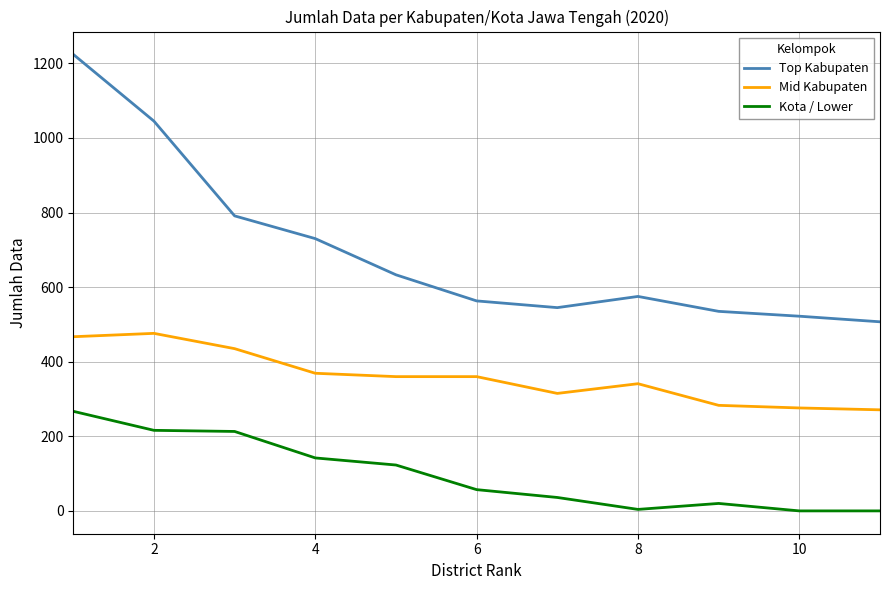

What is the maximum value for Top Kabupaten?

1224